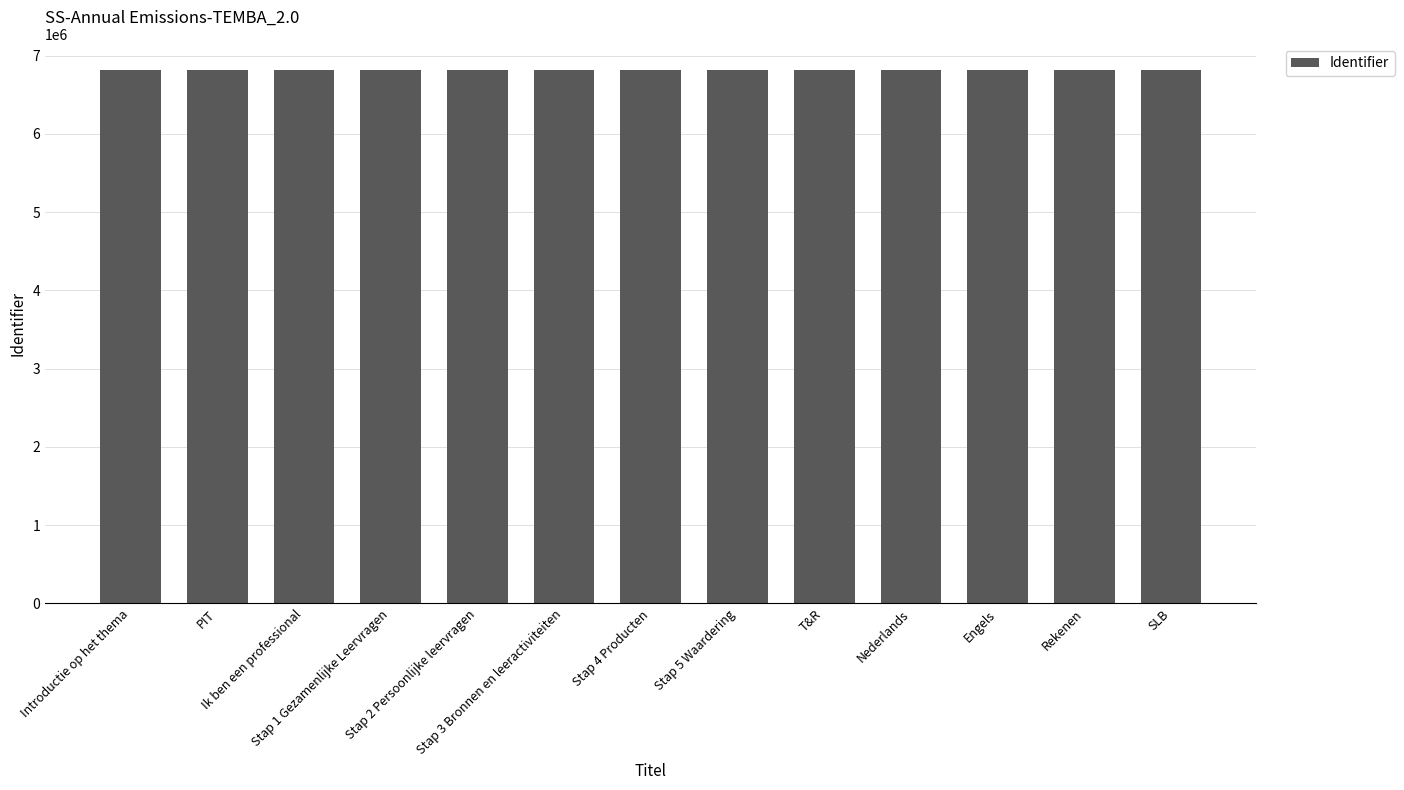

What is the sum of all values?

88518164